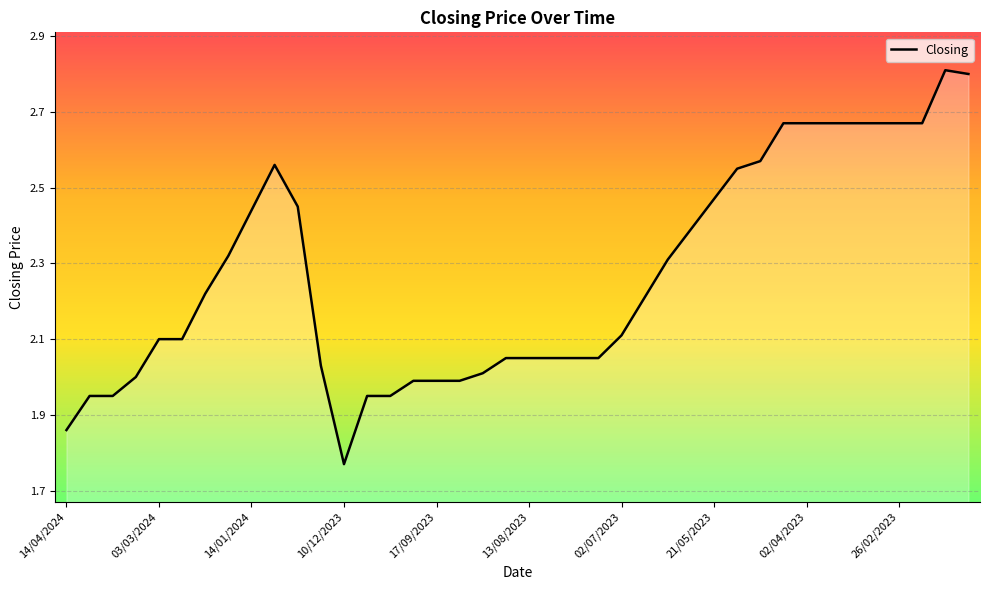

What is the greatest value displayed?

2.8